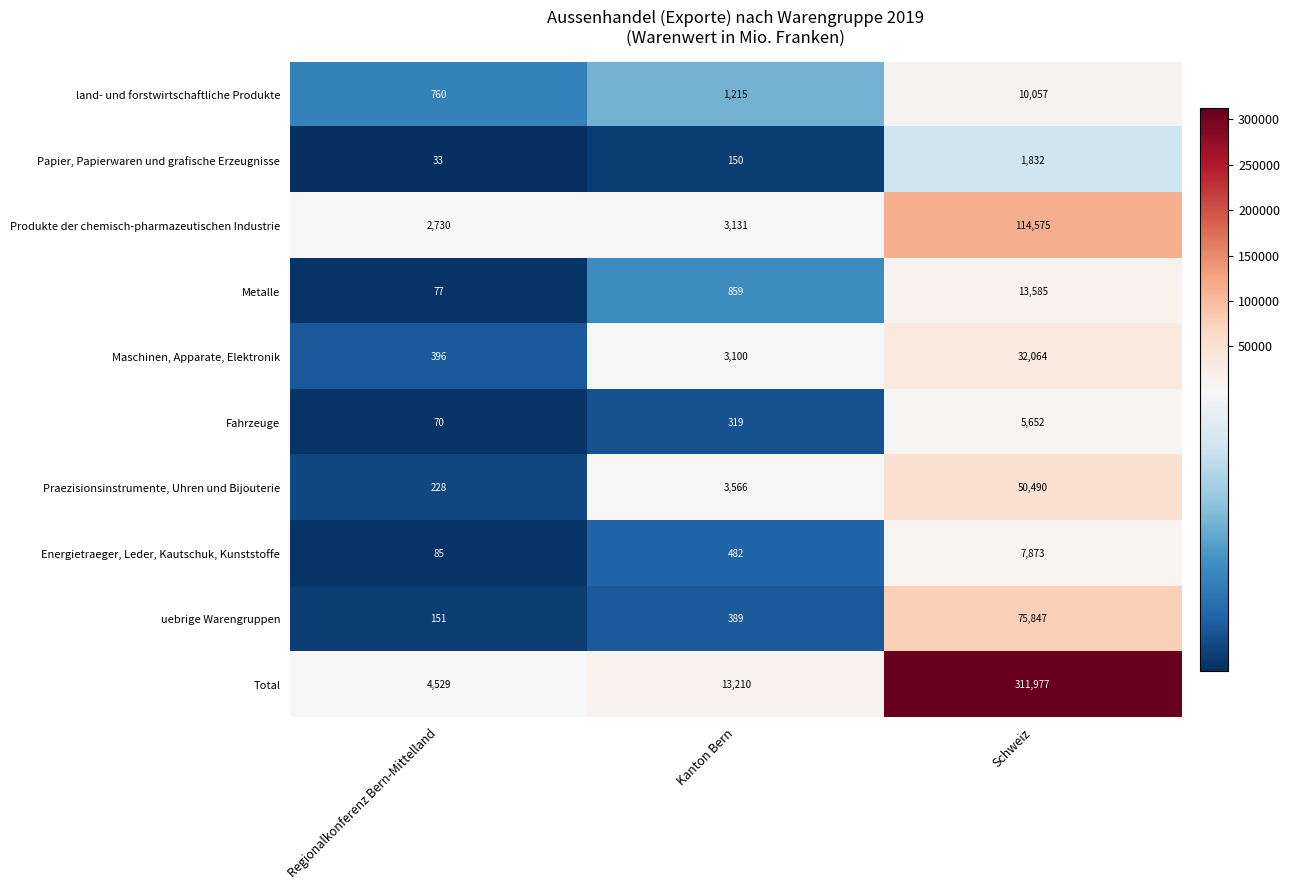

Which series has the largest total across all categories?

Total